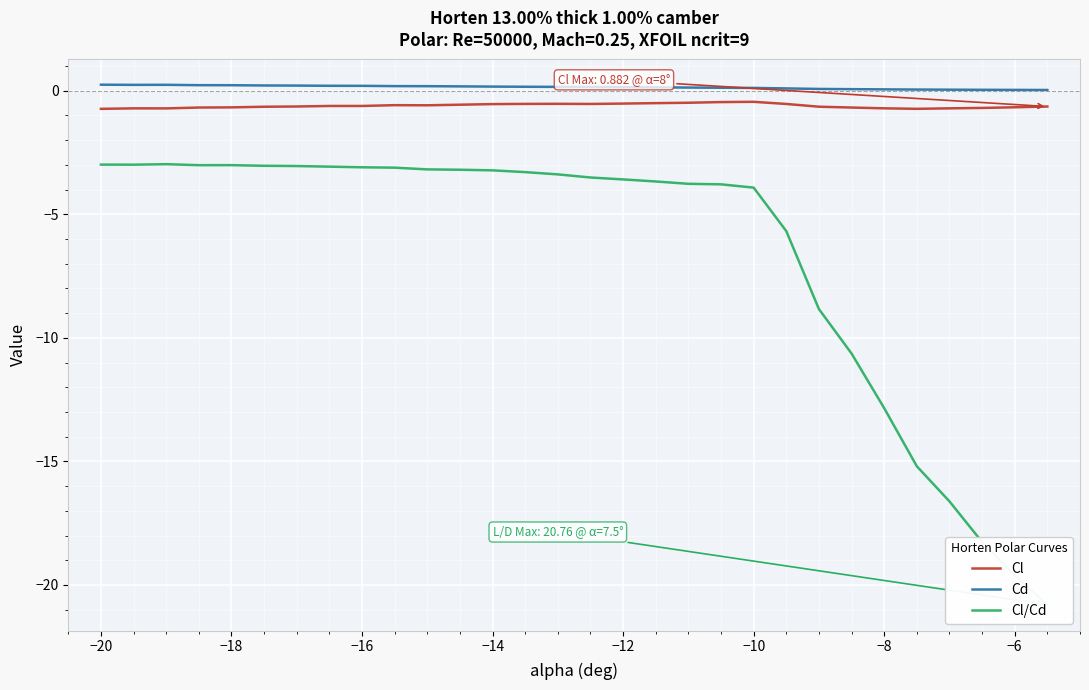

True or false: Cl and Cd cross at least once.

False